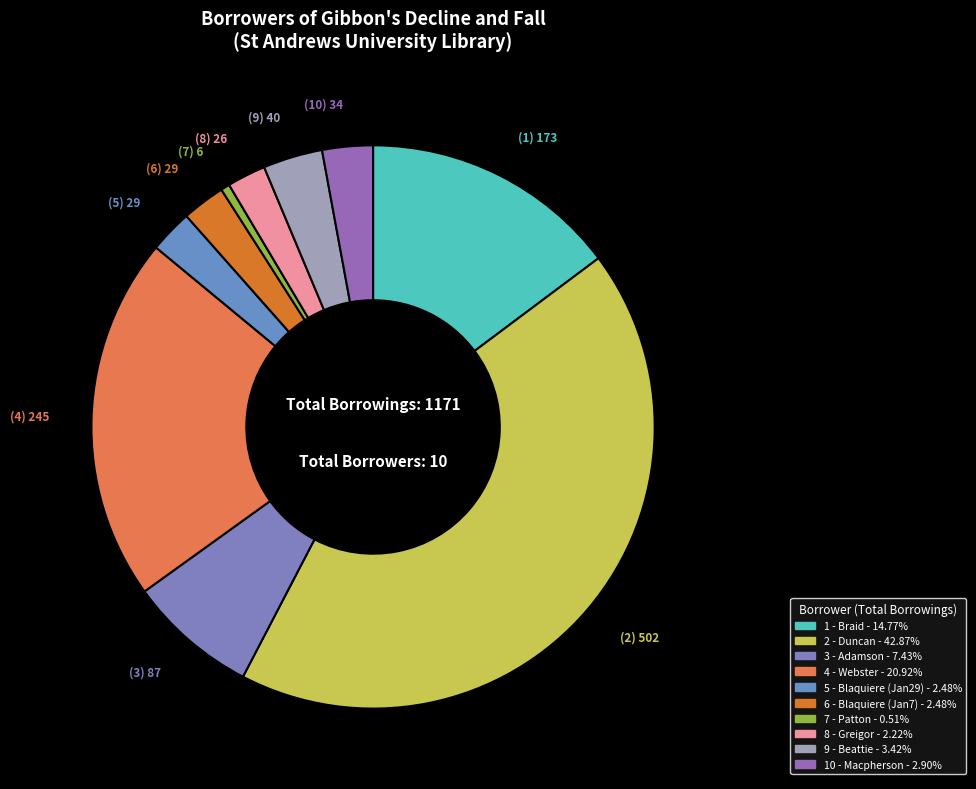

Is there any slice that represents more than half of the pie?

No